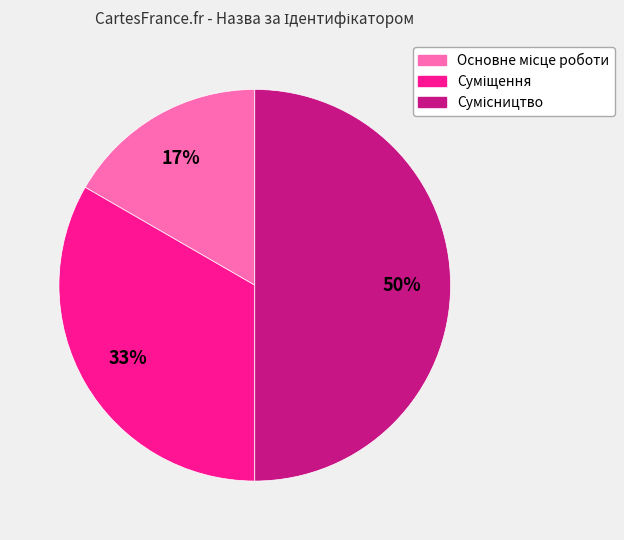

To the nearest percent, what is the difference between the largest and smallest slice percentages?

33%